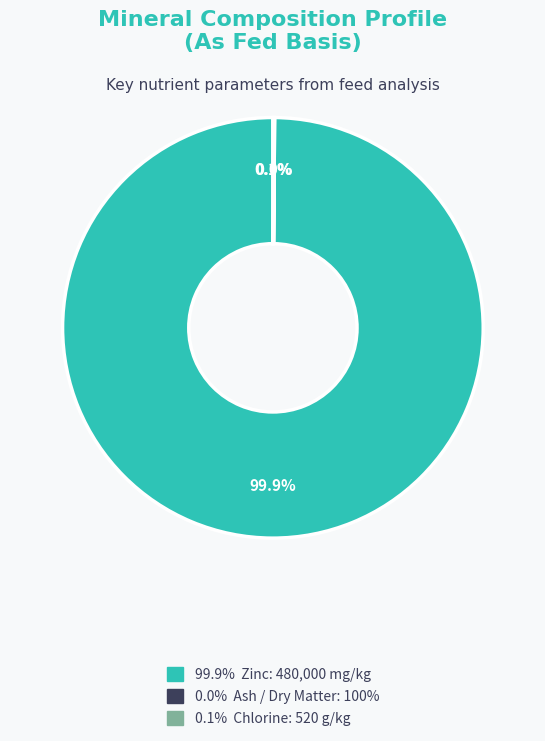

To the nearest percent, what is the average slice percentage?

33%